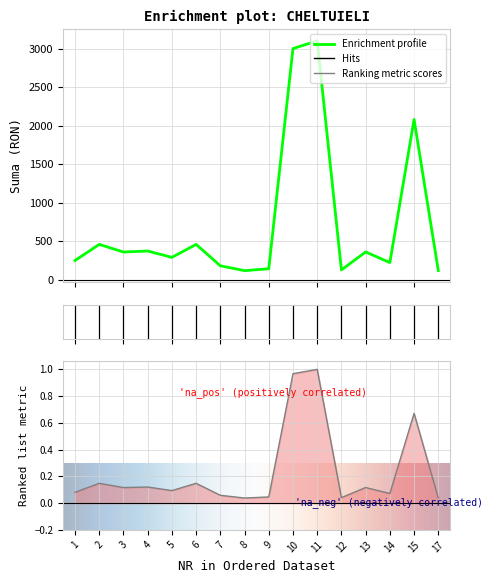

Reading left to right, list all the values displayed in this chart.

250.0	459.0	360.0	373.0	290.4	459.0	181.0	118.0	142.8	3000.0	3100.0	127.4	361.0	222.5	2080.0	119.0